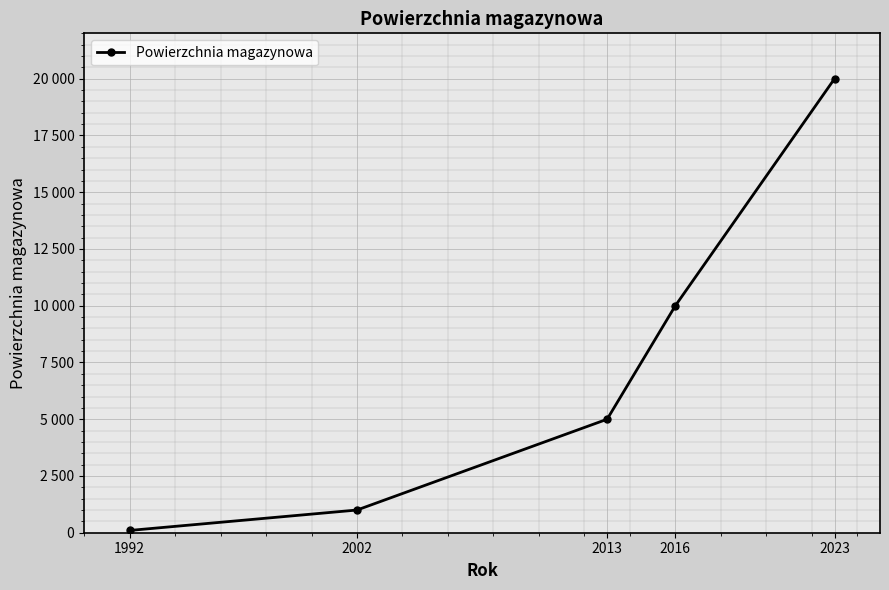

Does the chart have visible grid lines?

Yes